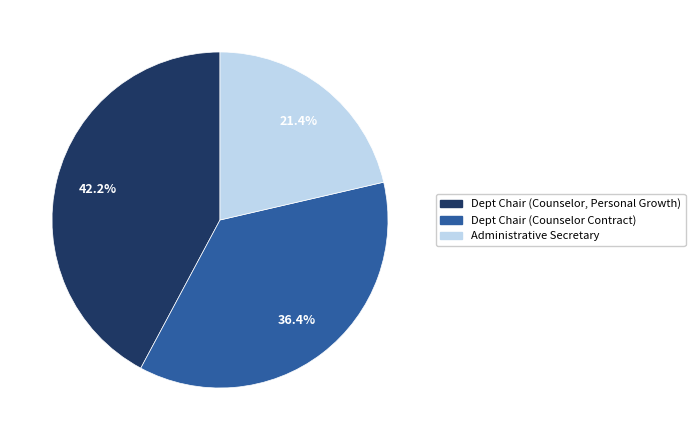

Is there a majority slice in this chart?

No